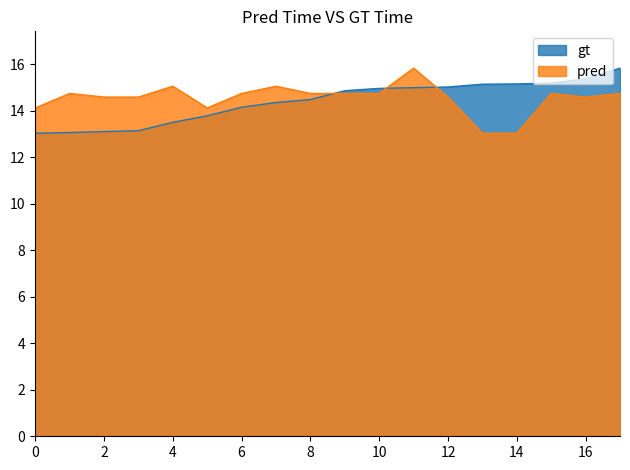

List the series in order of their peak value, lowest first.

100m, col_4